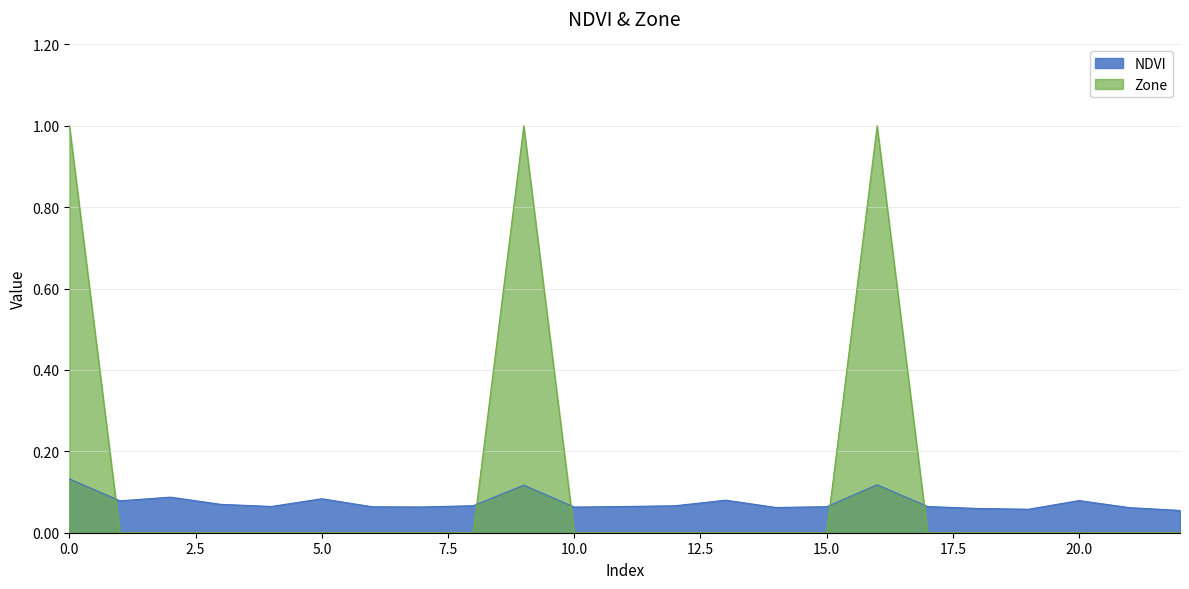

How many times do NDVI and Zone cross each other?

5